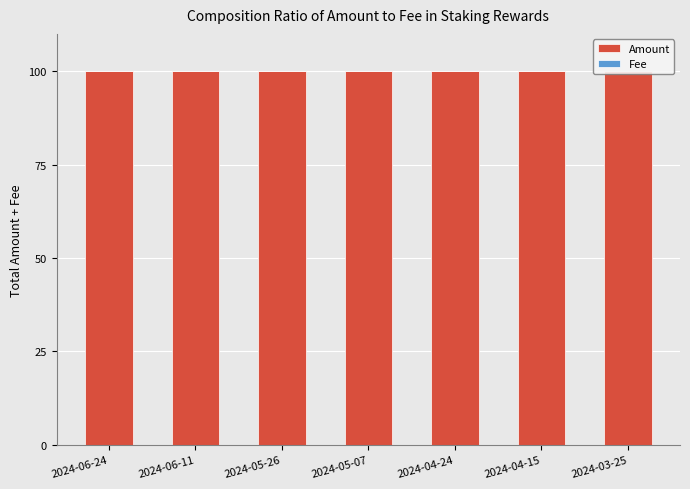

True or false: Amount has a value of 22.9 at 2024-06-24.

False